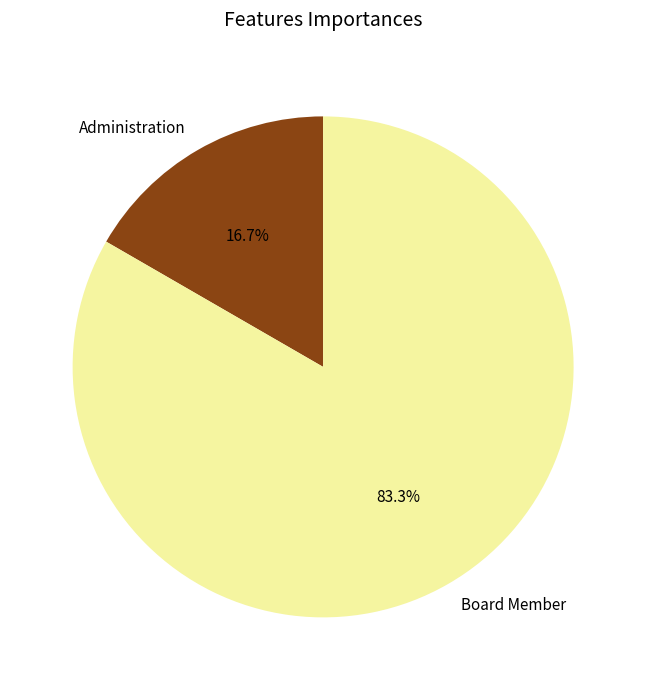

To the nearest percent, what is the difference between the largest and smallest slice percentages?

67%